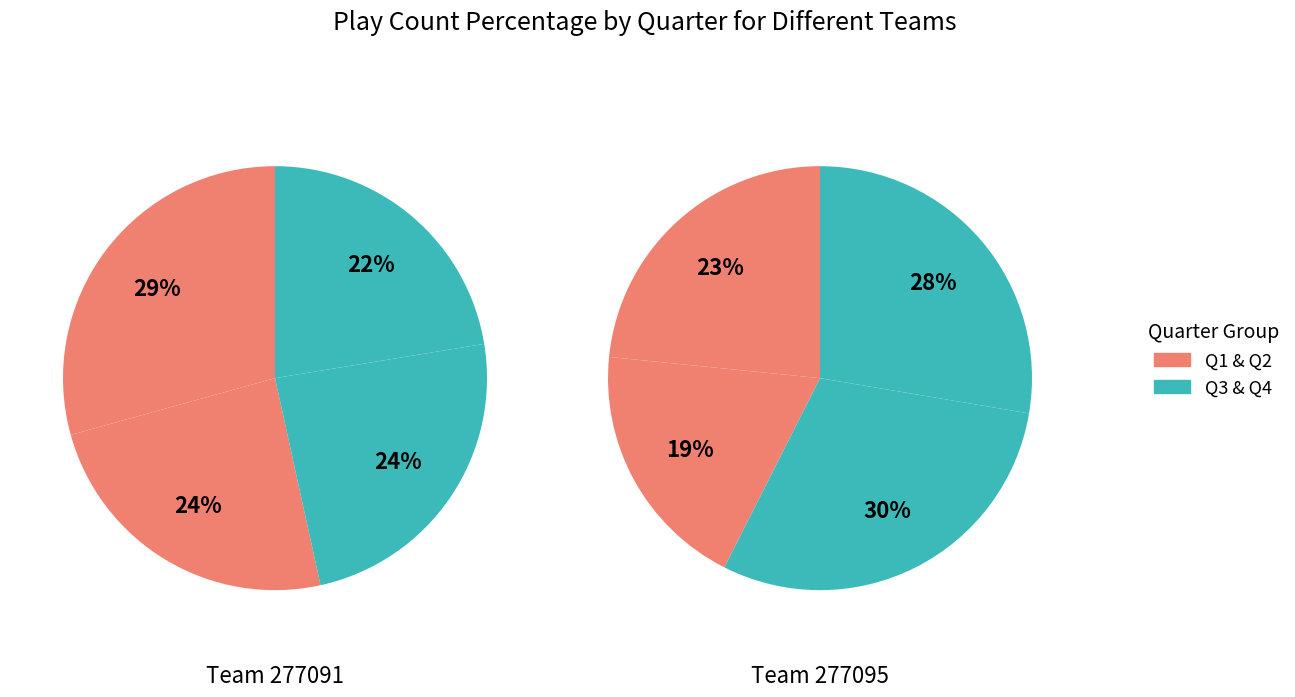

To the nearest percent, what portion does Q4 represent?

24%